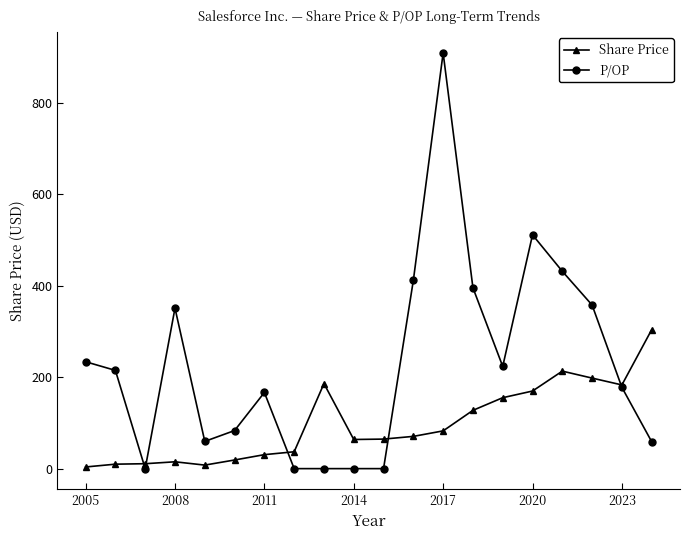

Rank the series by their average value, from highest to lowest.

P/OP, Share Price